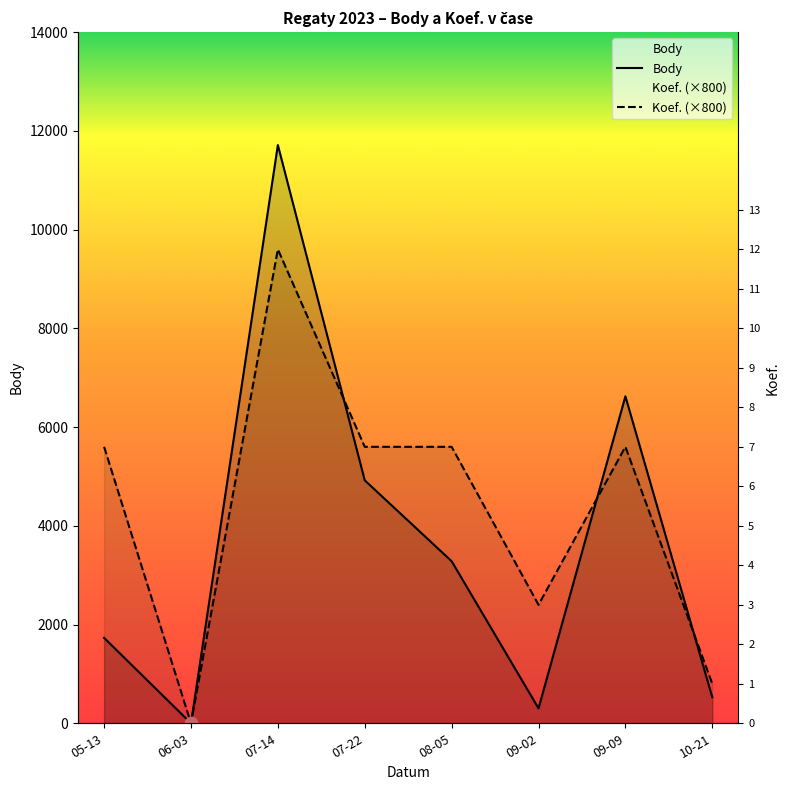

Which series has the largest total across all categories?

Koef.